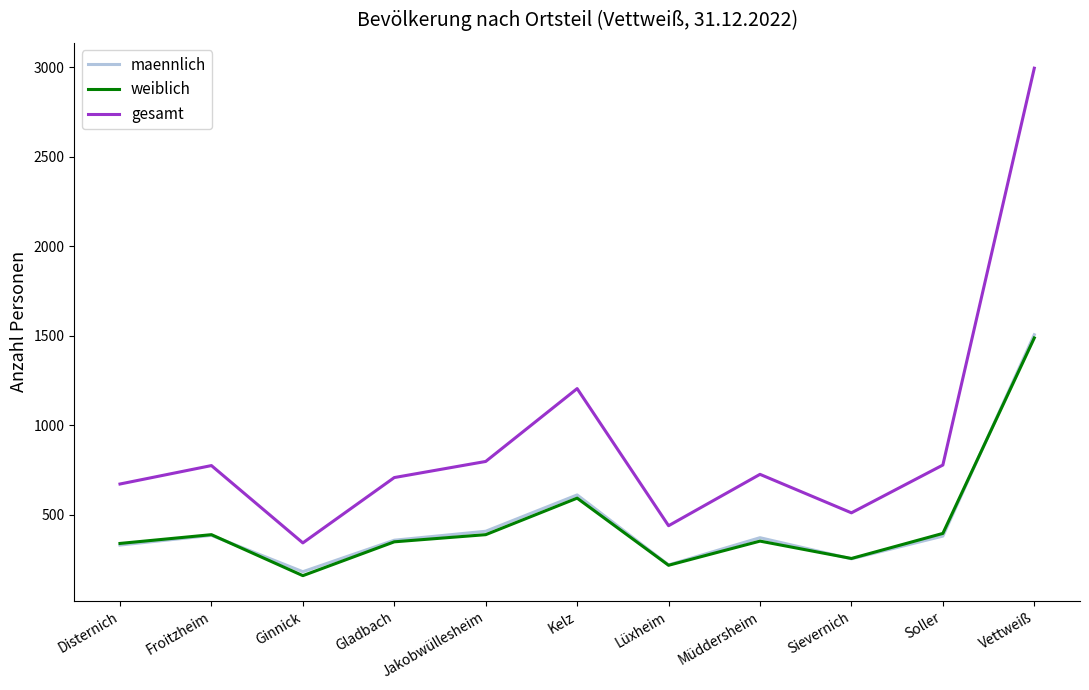

What position from the right is Kelz?

6